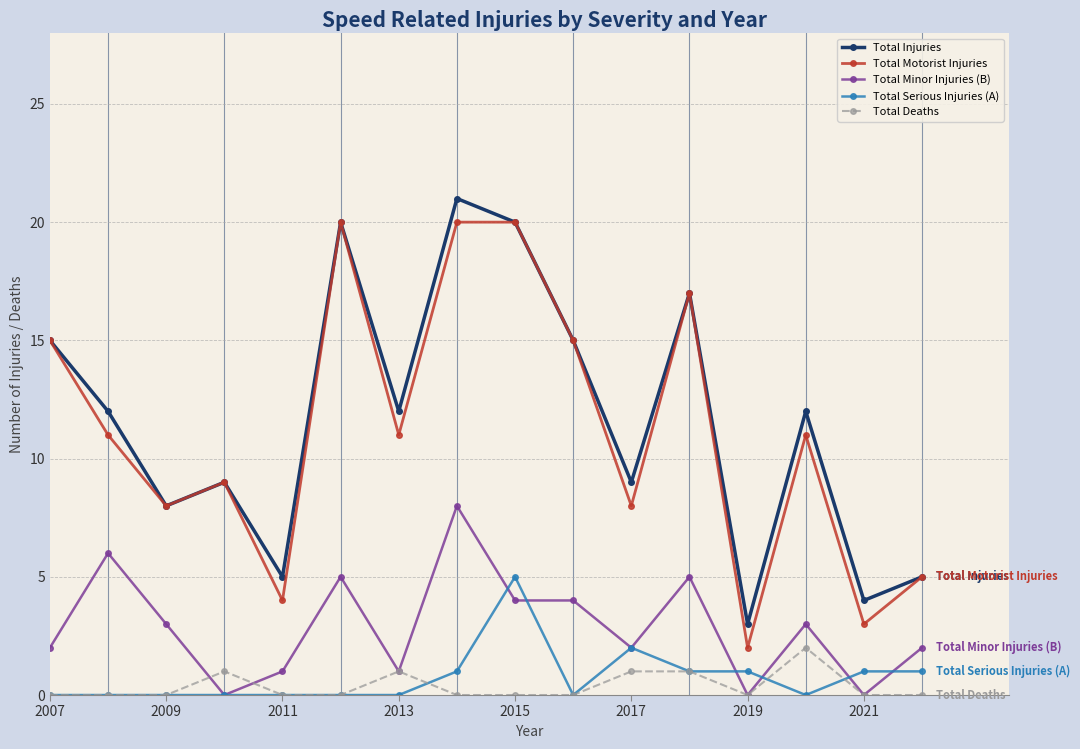

How many Total Minor Injuries (B) values are between 1 and 5?

11